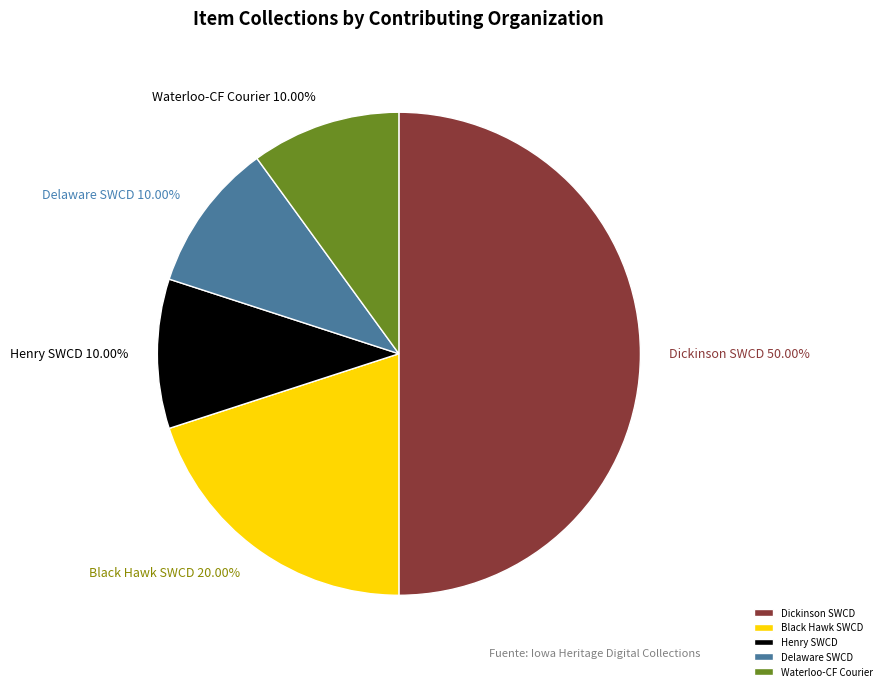

Count the number of slices in the pie.

5